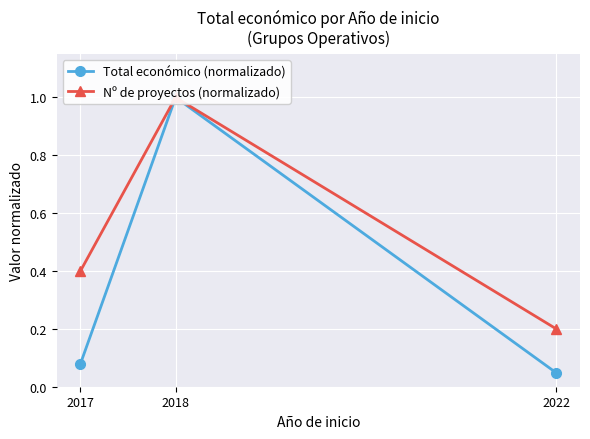

Reading left to right, what are all the values shown in this chart?

Total económico (normalizado): 0.1	1.0	0.0
Nº de proyectos (normalizado): 0.4	1.0	0.2